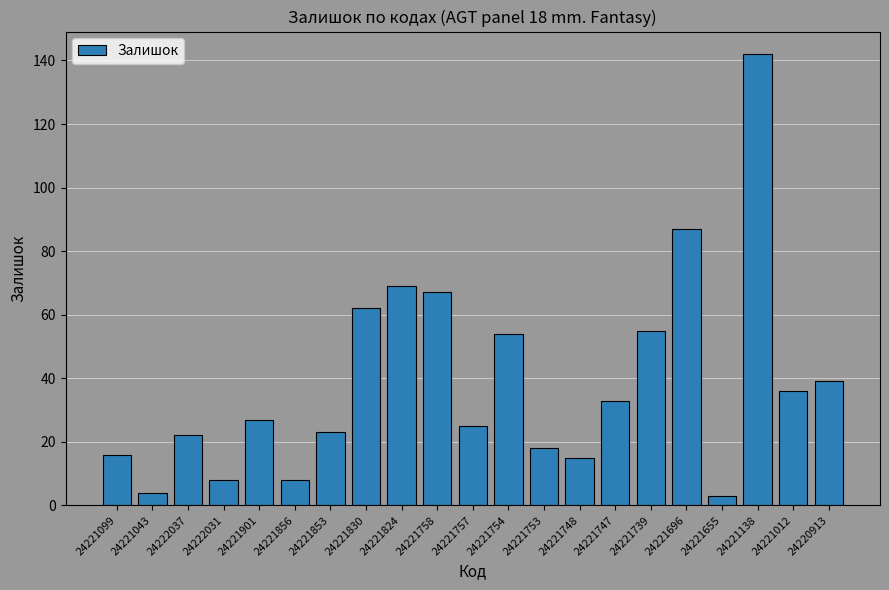

Reading right to left, what are all the values shown in this chart?

39	36	142	3	87	55	33	15	18	54	25	67	69	62	23	8	27	8	22	4	16